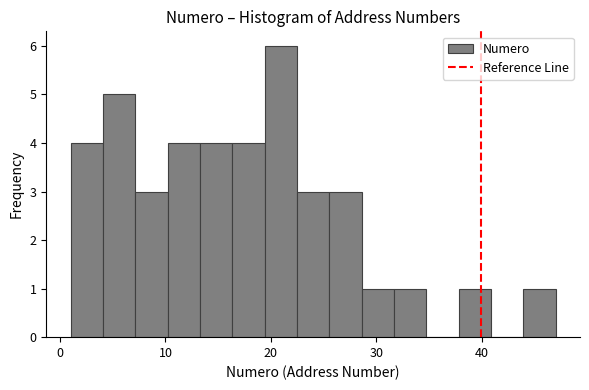

Around what value on the x-axis is the tallest bar? Give the approximate position of its centre, as read against the axis.

21